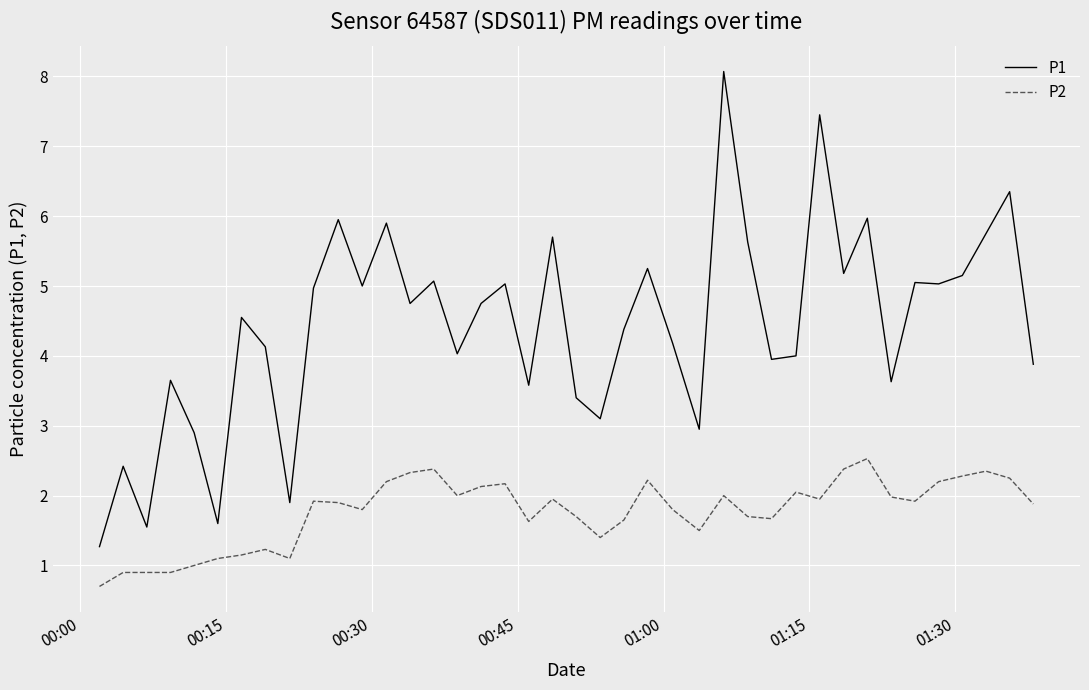

Which series has the widest spread of values?

P1